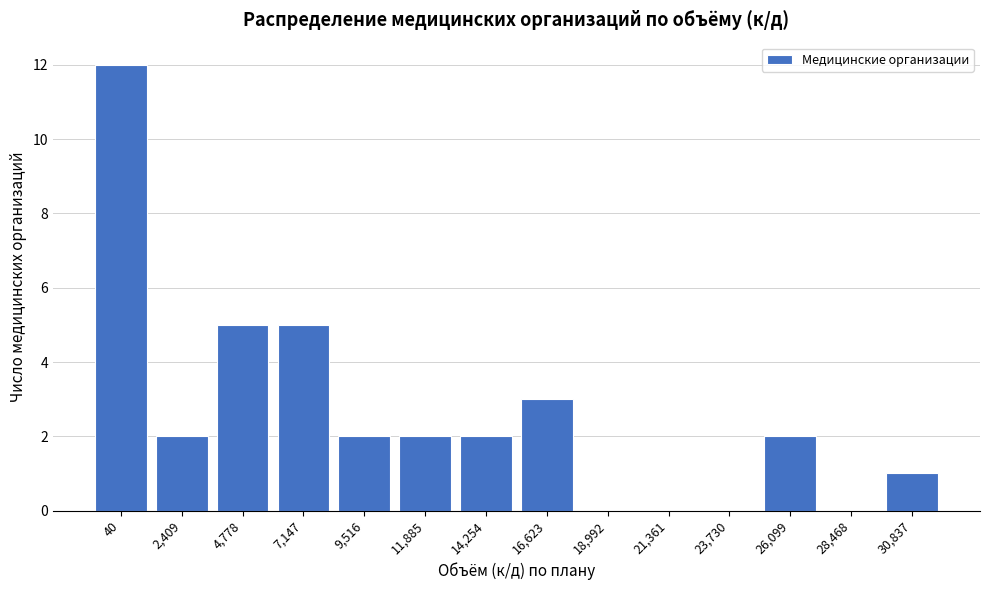

Reading left to right, what are all the values shown in this chart?

40=12	2,409=2	4,778=5	7,147=5	9,516=2	11,885=2	14,254=2	16,623=3	18,992=0	21,361=0	23,730=0	26,099=2	28,468=0	30,837=1